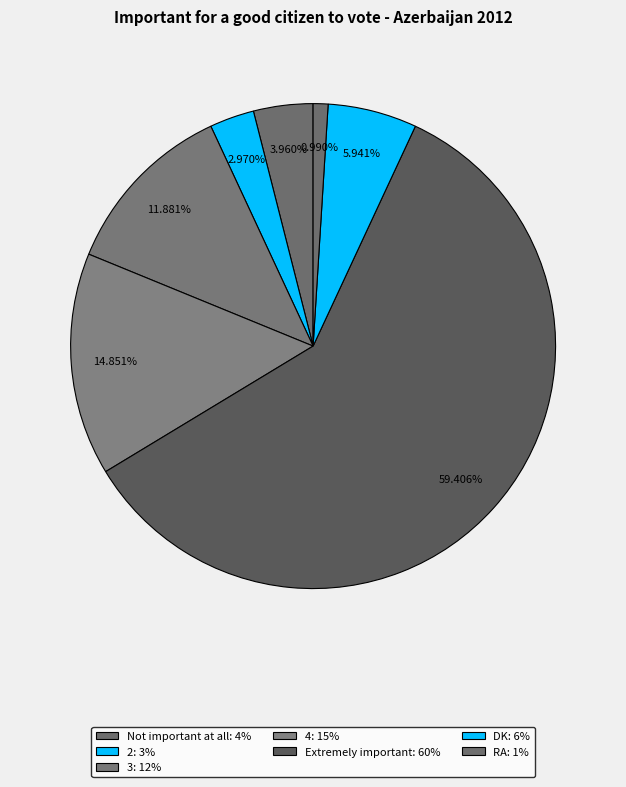

Count the number of slices in the pie.

7